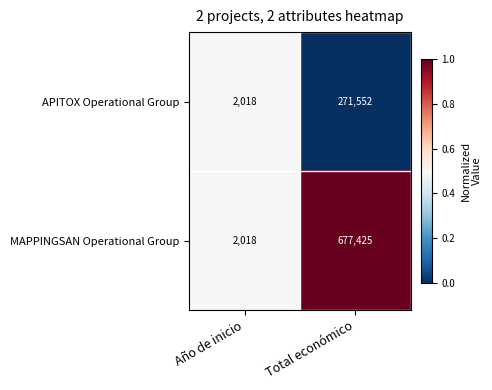

Rank the categories by APITOX Operational Group value from lowest to highest.

Año de inicio, Total económico